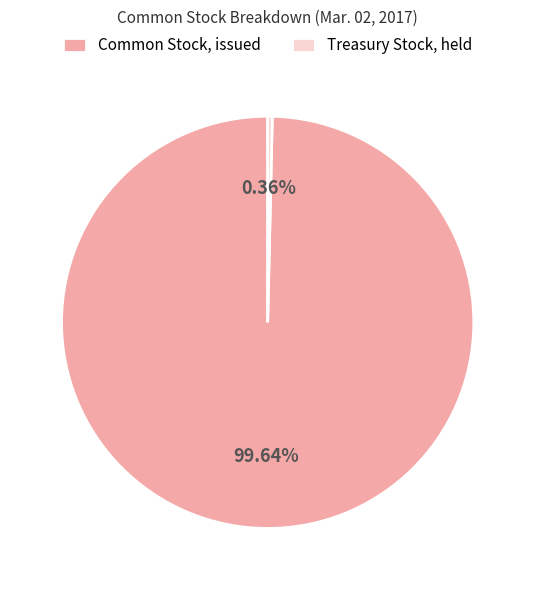

Which category accounts for the majority?

Common Stock, issued